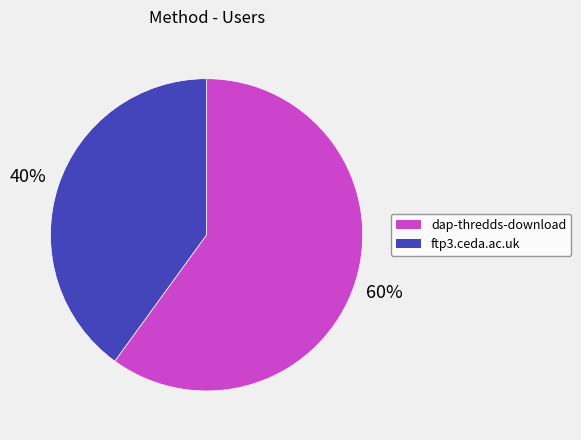

To the nearest percent, what is the difference between the largest and smallest slice percentages?

20%